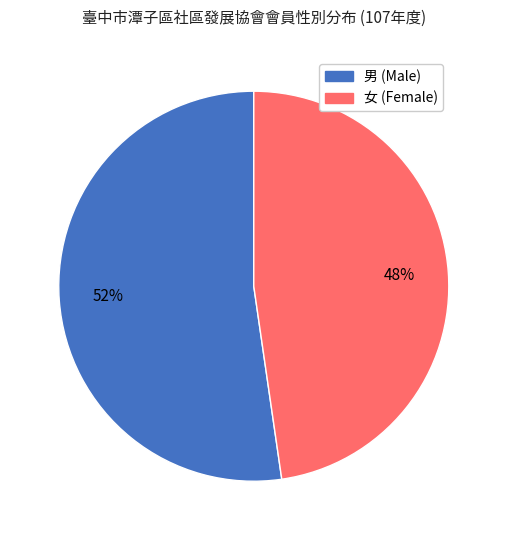

To the nearest percent, what is the average slice percentage?

50%